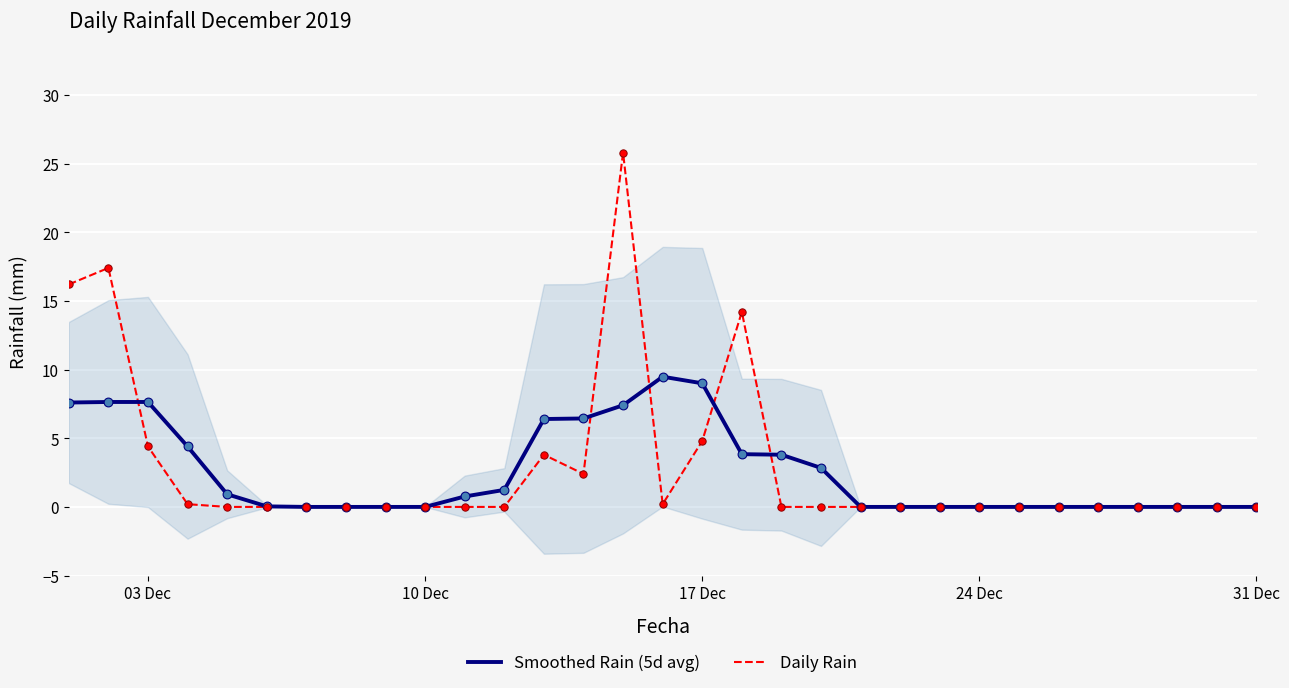

What are all the series names shown in the legend?

Smoothed Rain (5d avg), Daily Rain